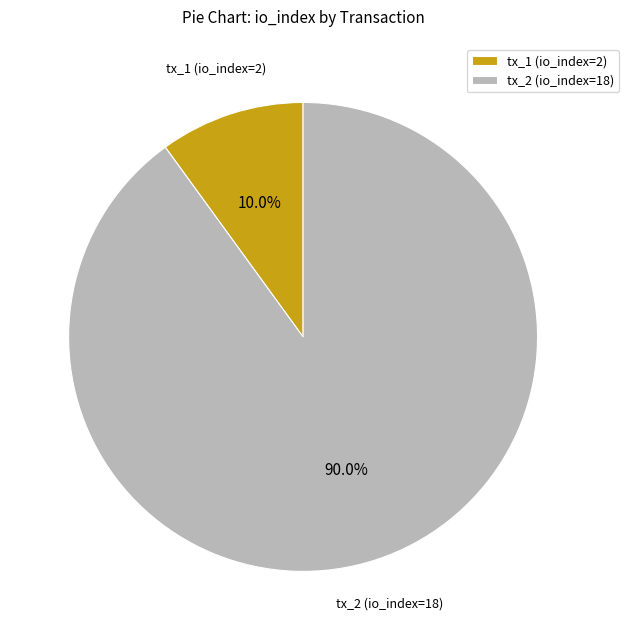

Between tx_1 (io_index=2) and tx_2 (io_index=18), which is larger?

tx_2 (io_index=18)